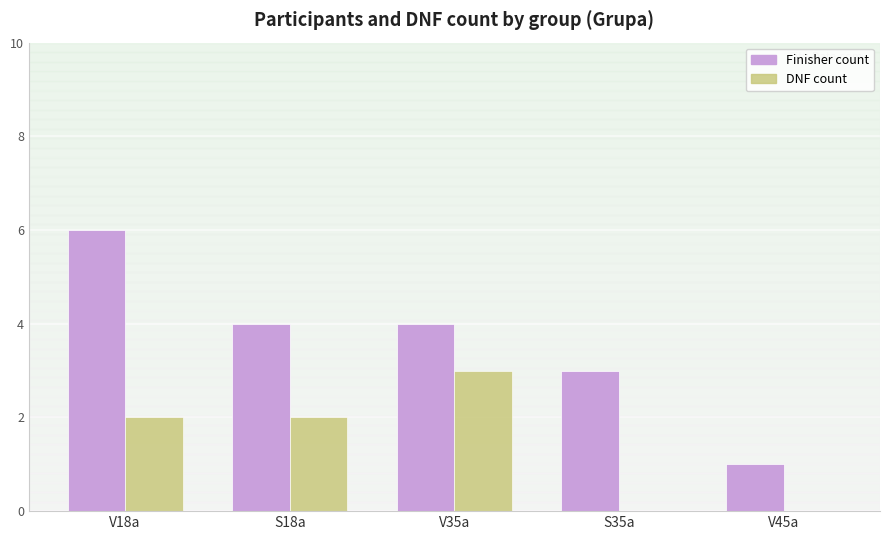

True or false: Finisher count has a value of 2 at V45a.

False